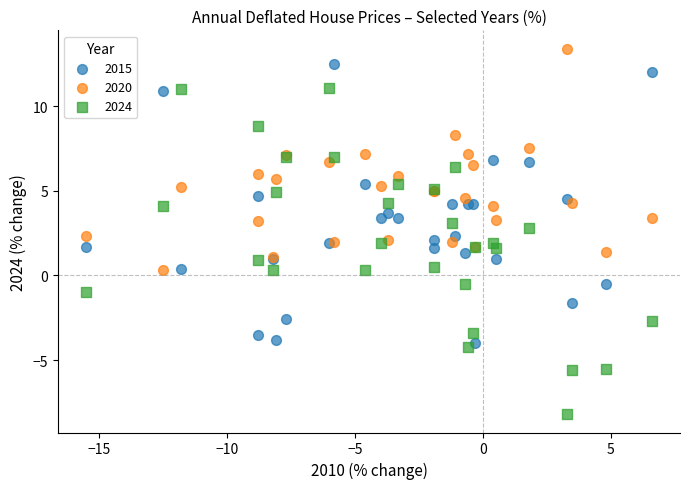

What are all the series names shown in the legend?

2015, 2020, 2024